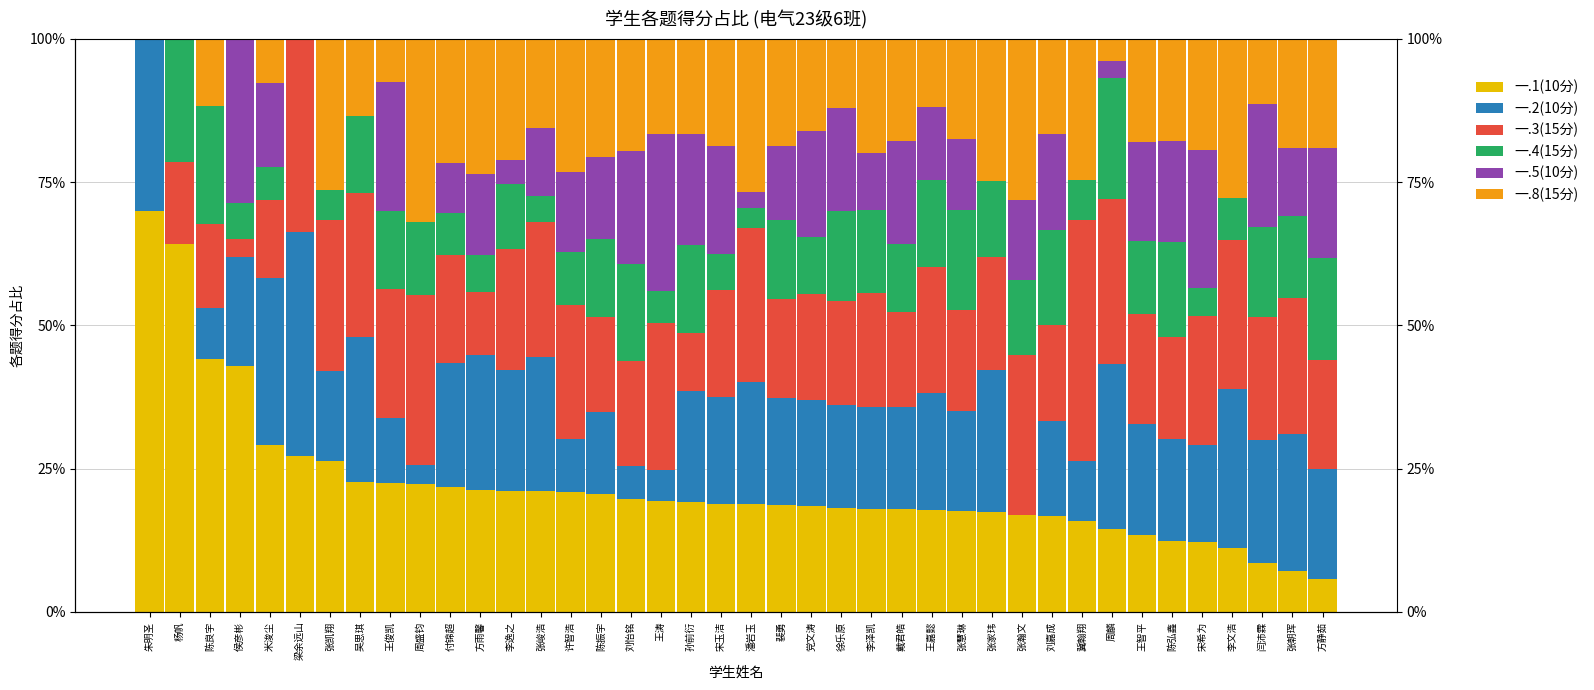

How many values in 一.8(15分) are above zero?

36